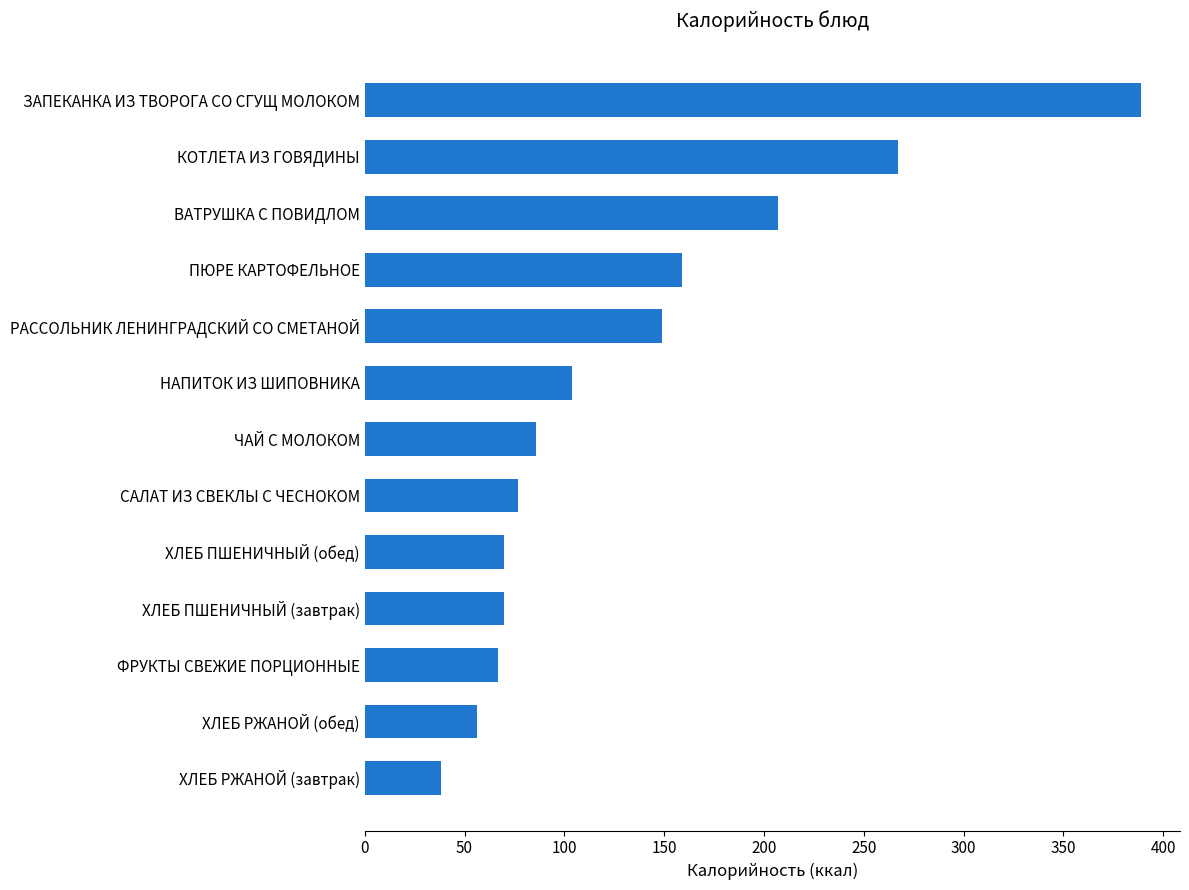

What is the difference between the maximum and minimum values?

351